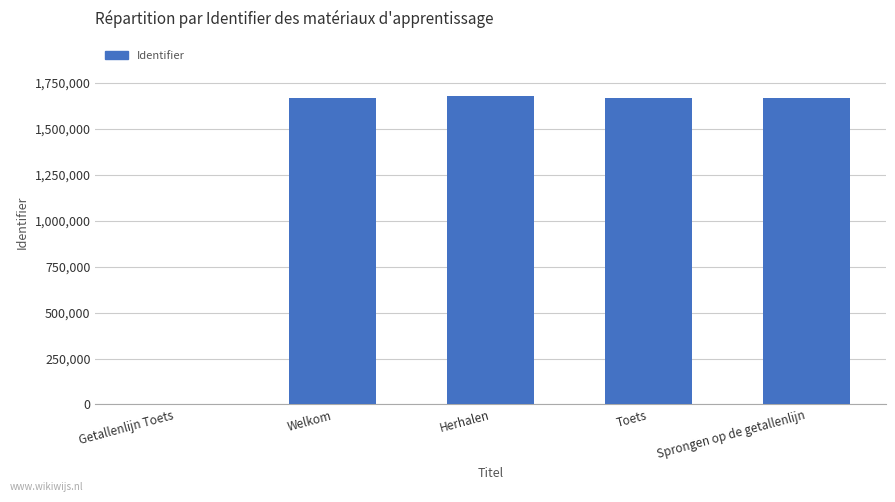

What is the maximum value shown in the chart?

1676607